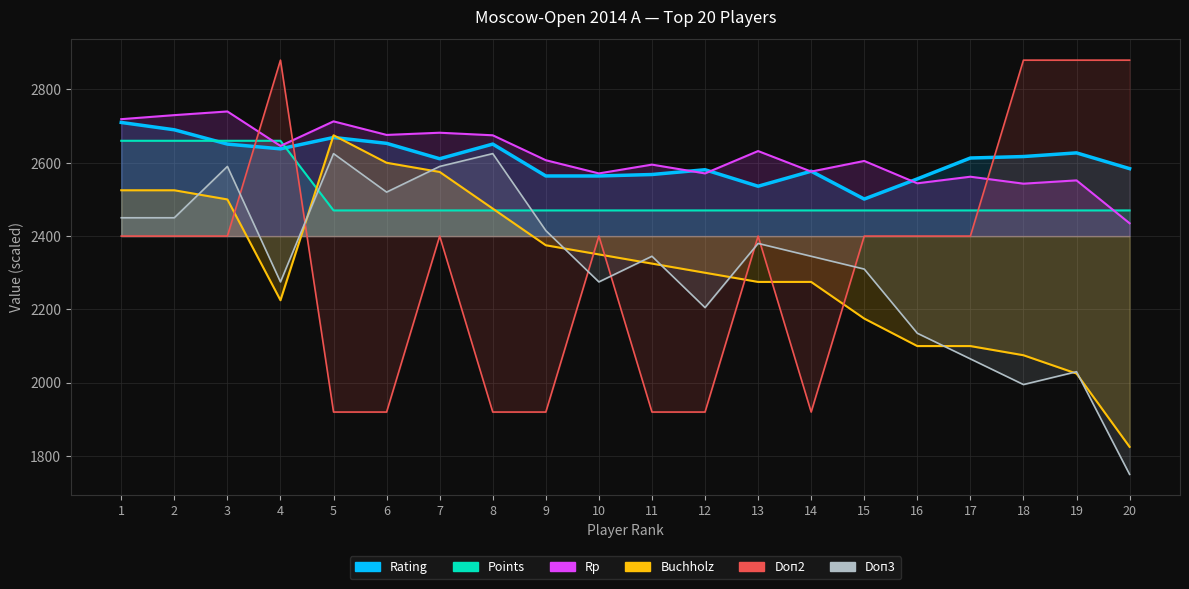

True or false: Rating and Buchholz cross at least once.

True